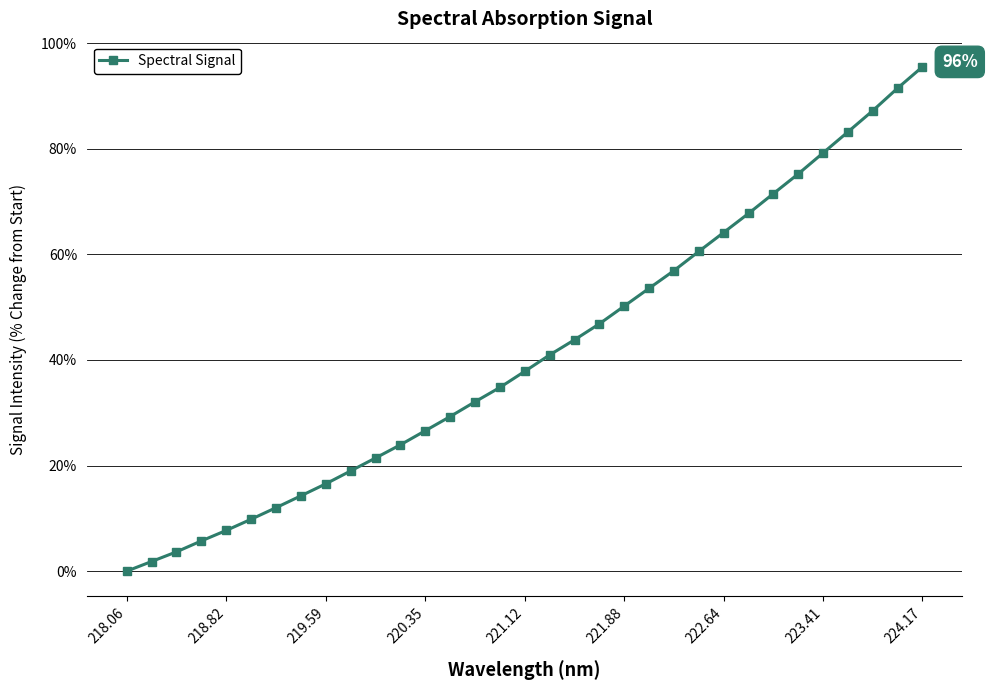

What is the sum of all values?

1364.5